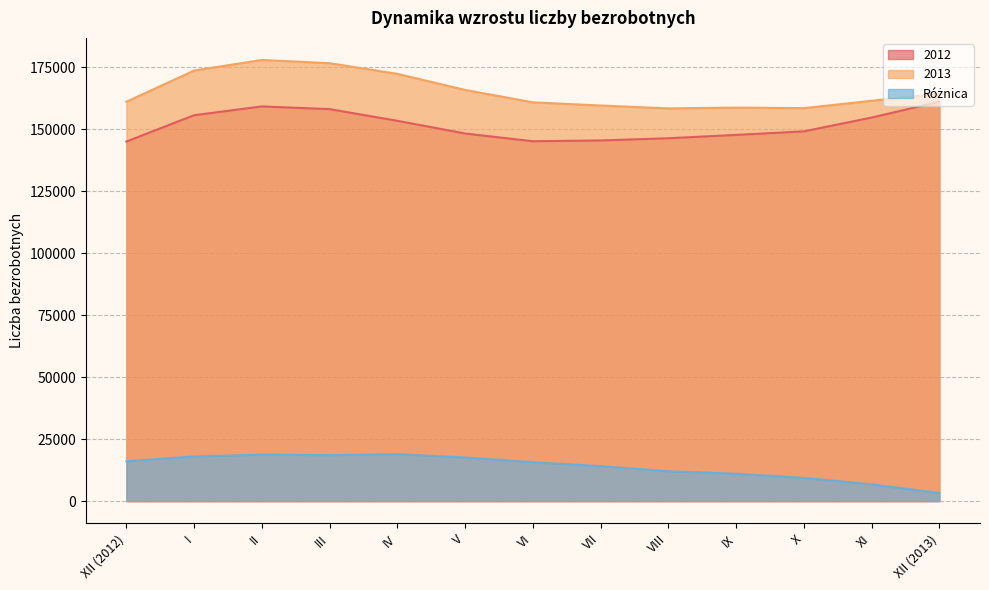

How many interior local peaks does the Różnica series have?

2